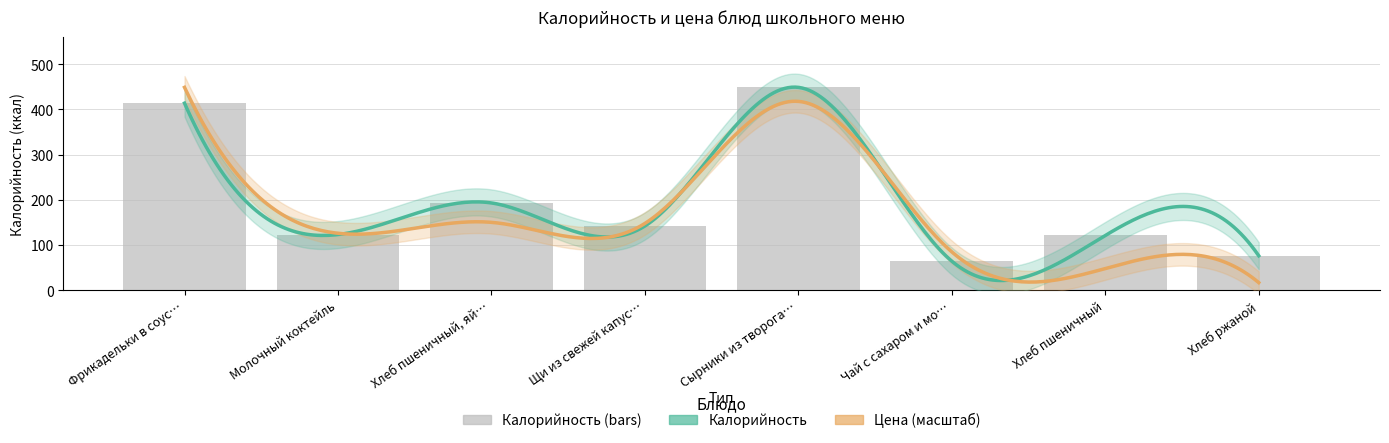

Reading right to left, list all the values displayed in this chart.

76	121	64	449	142	193	123	414